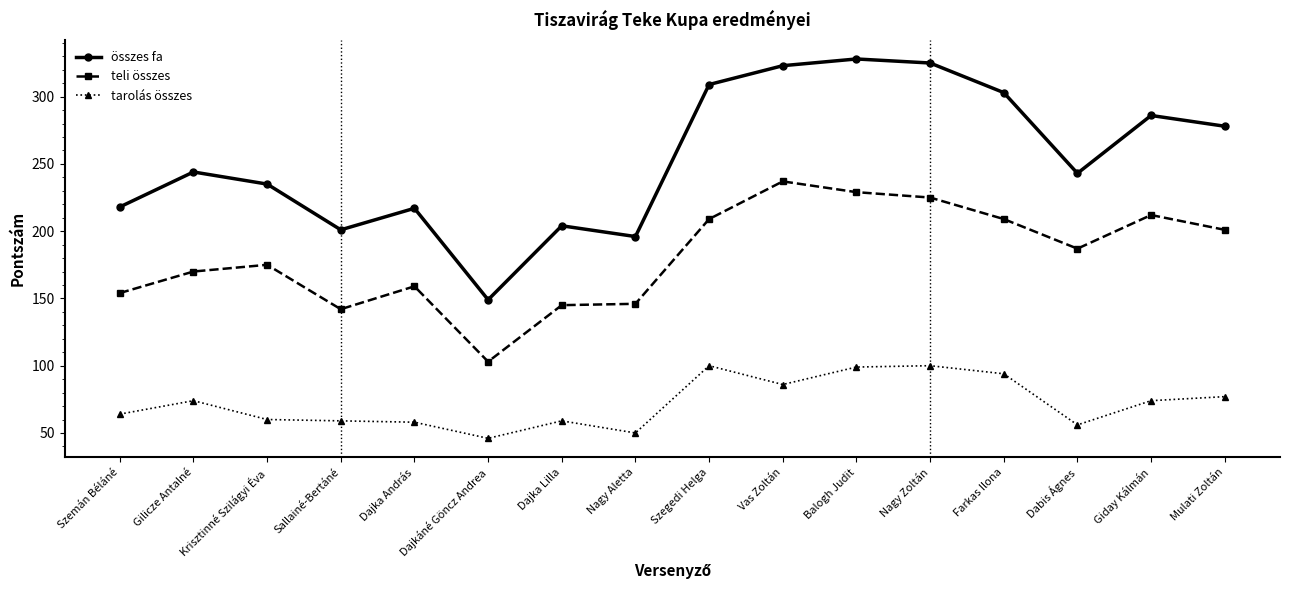

Which series has the largest total across all categories?

összes fa